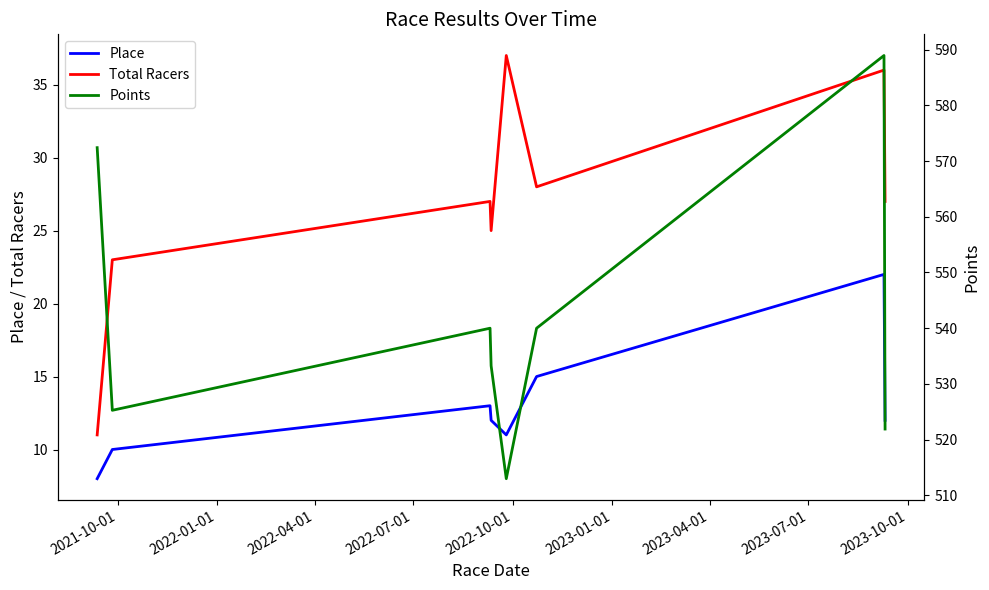

What is the sum of all Place values?

103